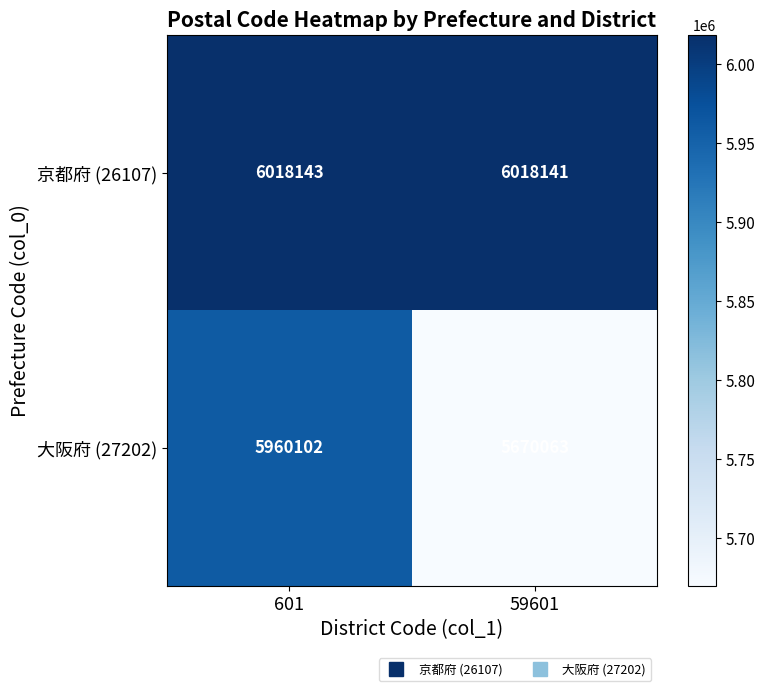

Where is 大阪府 (27202) nearest to the value 5815082?

59601